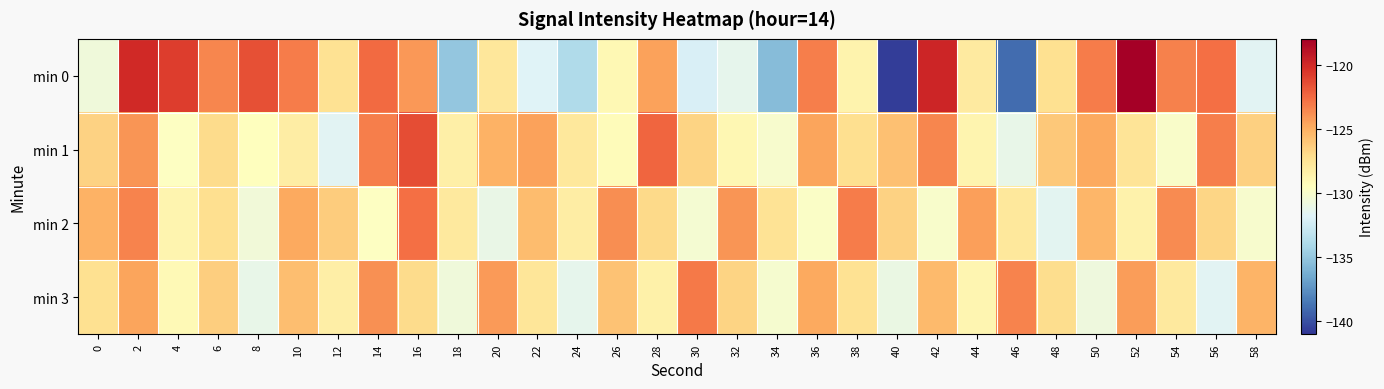

Reading left to right, extract all data points from this chart.

min 0: 0=-130.6	2=-120.0	4=-120.9	6=-123.5	8=-121.6	10=-123.1	12=-127.4	14=-122.5	16=-124.1	18=-135.0	20=-127.7	22=-131.8	24=-133.9	26=-129.0	28=-124.6	30=-132.1	32=-131.4	34=-135.6	36=-123.3	38=-128.7	40=-140.7	42=-119.9	44=-128.0	46=-139.0	48=-127.3	50=-123.2	52=-117.9	54=-123.4	56=-122.7	58=-131.6
min 1: 0=-126.6	2=-124.1	4=-129.6	6=-127.0	8=-129.4	10=-128.2	12=-131.6	14=-123.3	16=-121.5	18=-128.4	20=-125.1	22=-124.5	24=-127.8	26=-129.3	28=-122.4	30=-126.7	32=-128.9	34=-130.1	36=-124.6	38=-127.2	40=-125.8	42=-123.5	44=-128.7	46=-131.2	48=-126.1	50=-124.8	52=-127.6	54=-129.9	56=-123.3	58=-126.5
min 2: 0=-125.1	2=-123.4	4=-128.7	6=-127.2	8=-130.5	10=-124.8	12=-126.3	14=-129.6	16=-122.7	18=-127.9	20=-131.1	22=-125.6	24=-128.2	26=-123.8	28=-126.9	30=-130.3	32=-124.1	34=-127.5	36=-129.8	38=-123.2	40=-126.6	42=-130.0	44=-124.4	46=-127.8	48=-131.5	50=-125.3	52=-128.6	54=-123.7	56=-126.8	58=-130.1
min 3: 0=-127.3	2=-124.6	4=-129.1	6=-126.4	8=-131.2	10=-125.7	12=-128.3	14=-123.9	16=-127.0	18=-130.6	20=-124.2	22=-127.7	24=-131.3	26=-125.9	28=-128.5	30=-123.1	32=-126.7	34=-130.2	36=-124.8	38=-127.4	40=-131.0	42=-125.5	44=-128.8	46=-123.4	48=-127.1	50=-130.7	52=-124.3	54=-127.9	56=-131.6	58=-125.2